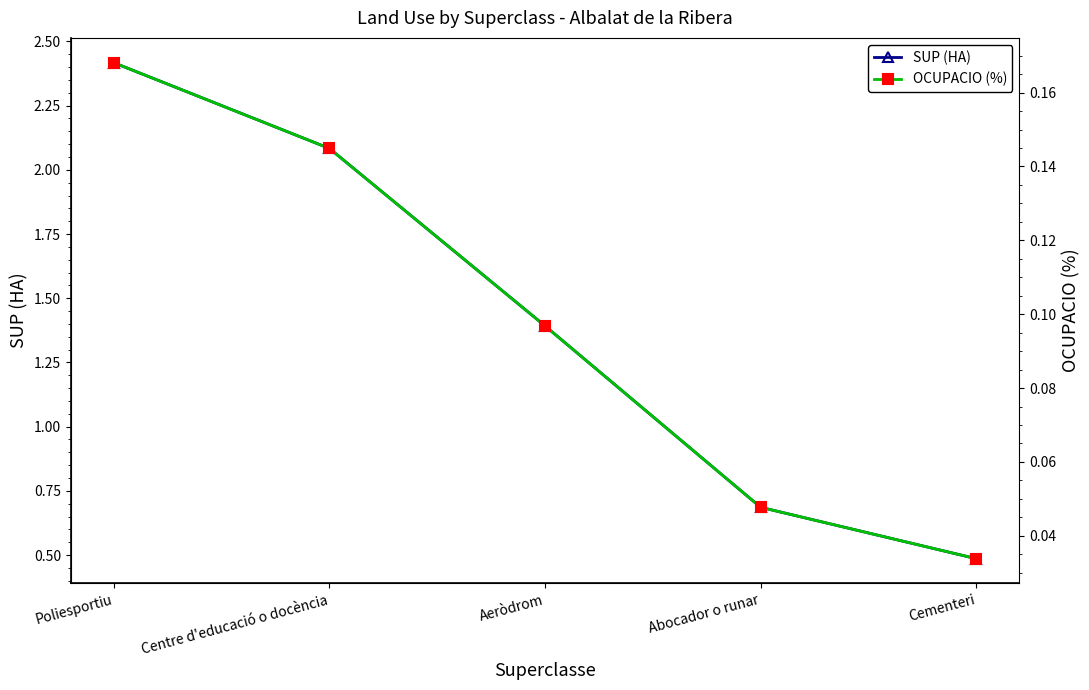

The value of OCUPACIO (%) at Poliesportiu is 0.2. True or false?

True